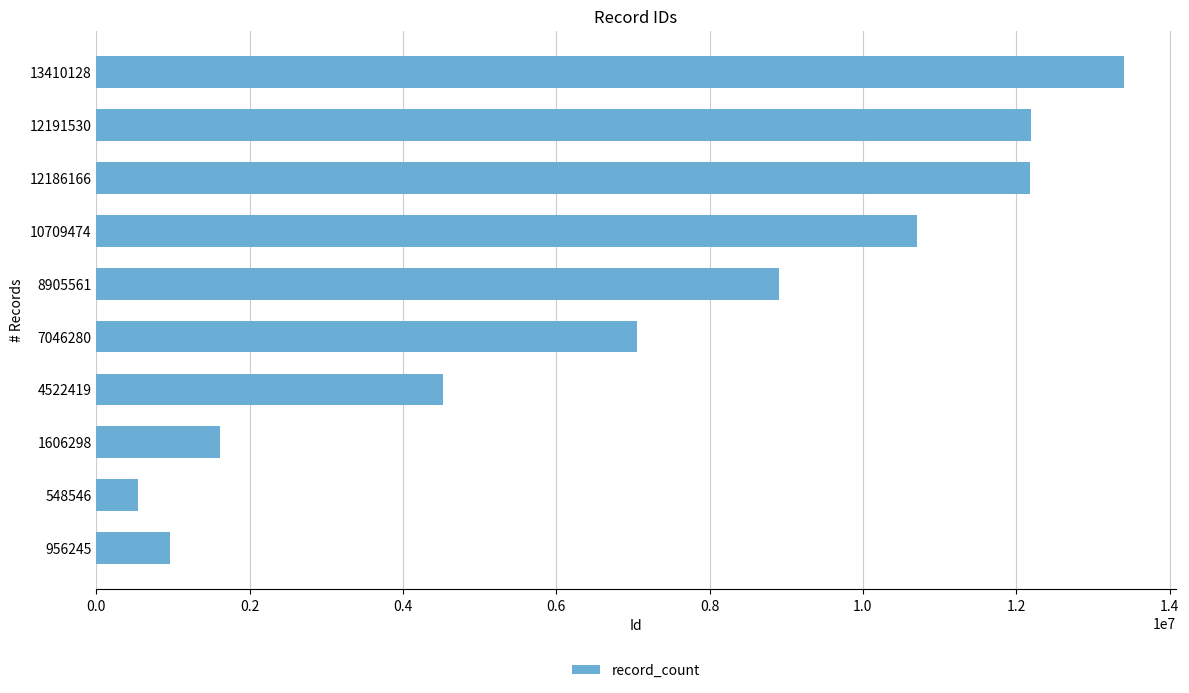

Which label corresponds to the largest value in the chart?

13410128